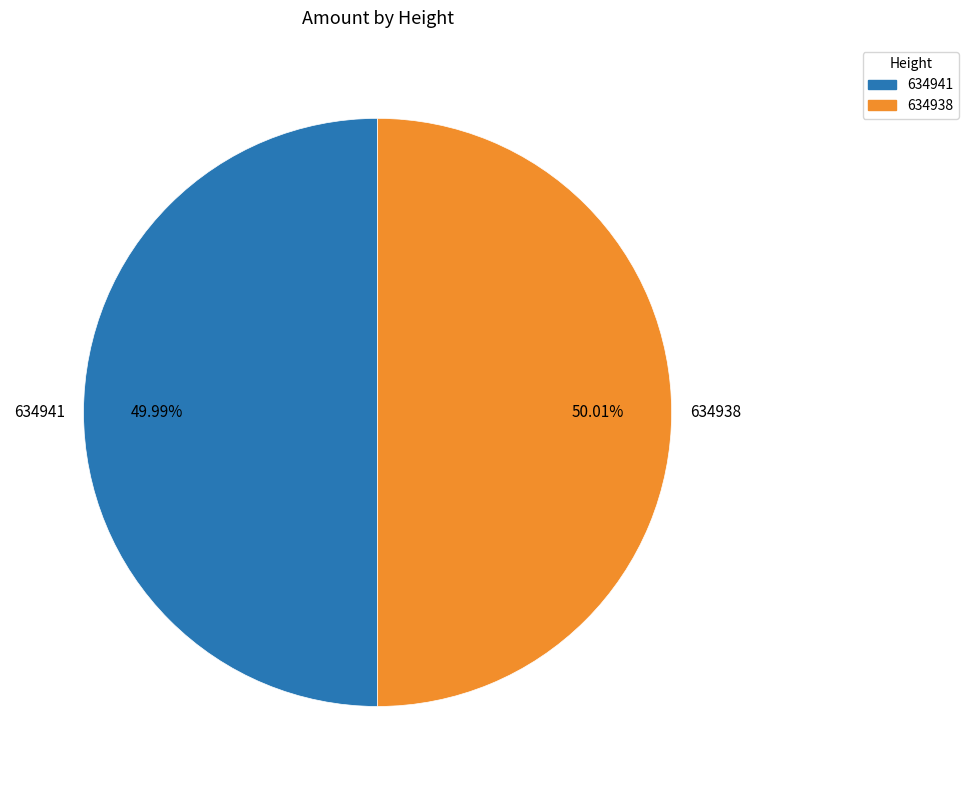

True or false: 634941 accounts for 41% of the total.

False